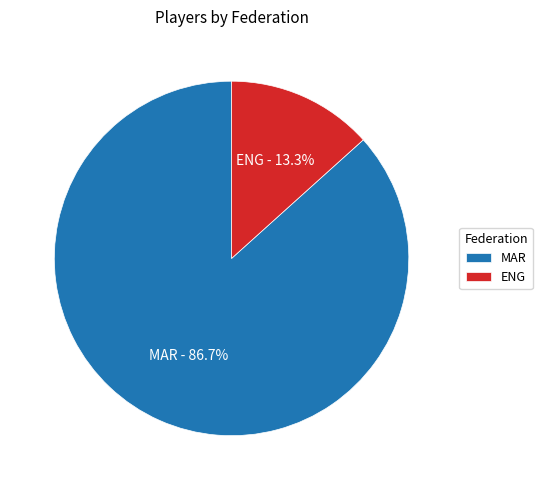

How many segments does this pie chart have?

2